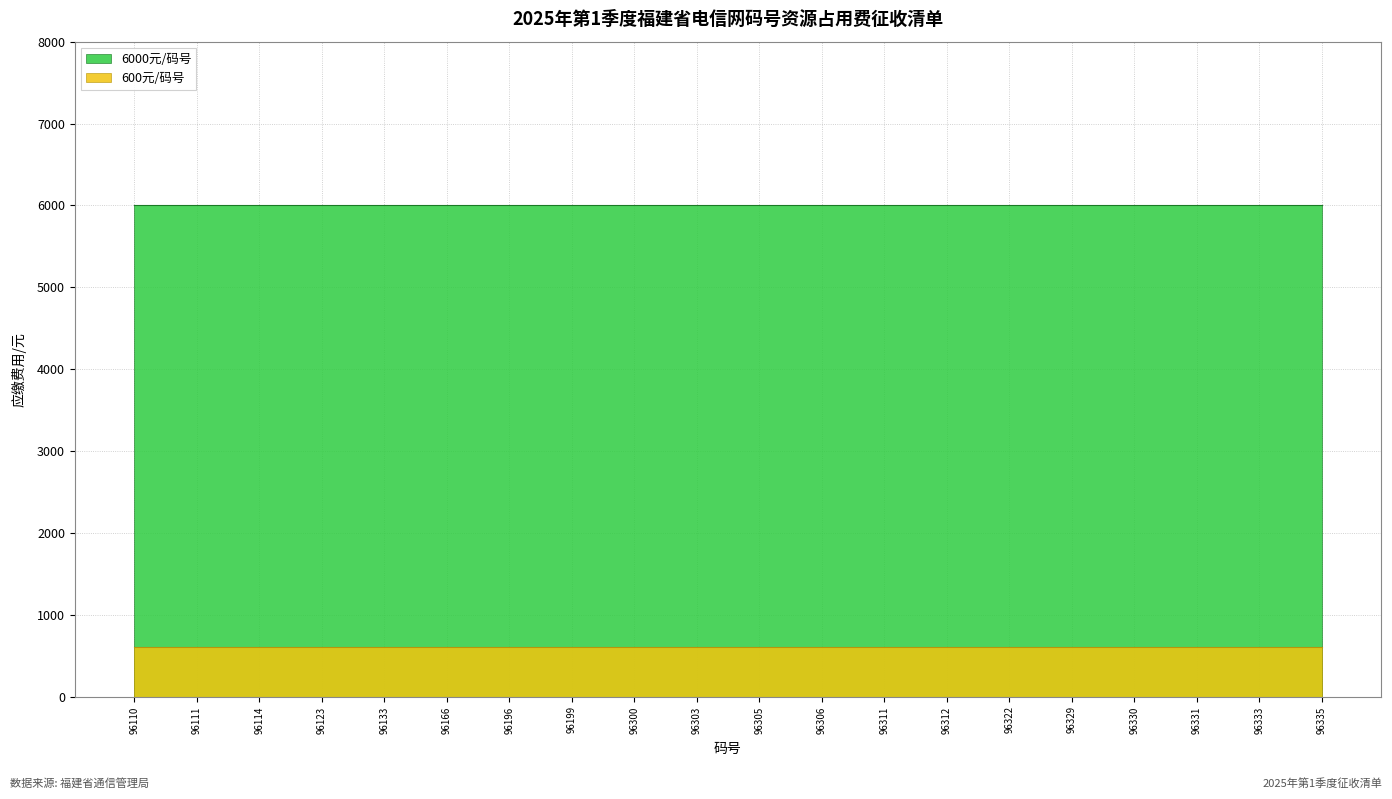

Reading left to right, what are all the values shown in this chart?

6000元/码号: 96110=6000	96111=6000	96114=6000	96123=6000	96133=6000	96166=6000	96196=6000	96199=6000	96300=6000	96303=6000	96305=6000	96306=6000	96311=6000	96312=6000	96322=6000	96329=6000	96330=6000	96331=6000	96333=6000	96335=6000
600元/码号: 96110=600	96111=600	96114=600	96123=600	96133=600	96166=600	96196=600	96199=600	96300=600	96303=600	96305=600	96306=600	96311=600	96312=600	96322=600	96329=600	96330=600	96331=600	96333=600	96335=600